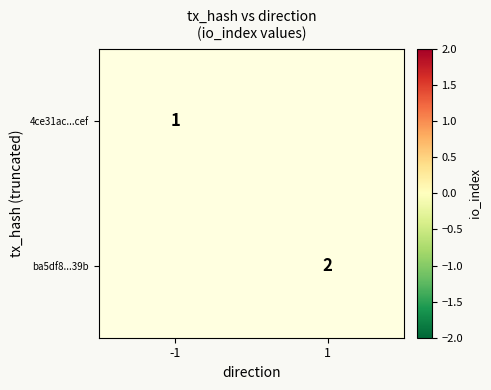

The value of ba5df8...39b at 1 is 1. True or false?

False